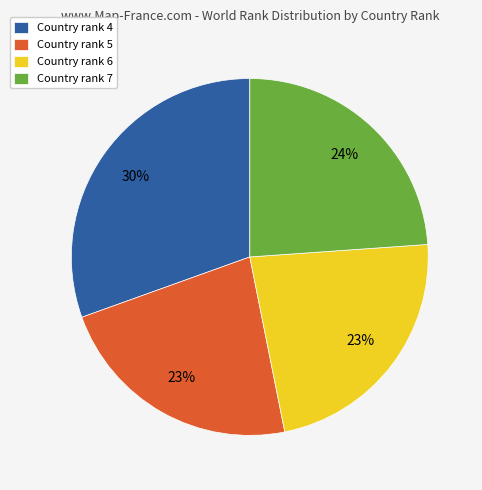

To the nearest percent, what percentage of the pie is Country rank 7?

24%